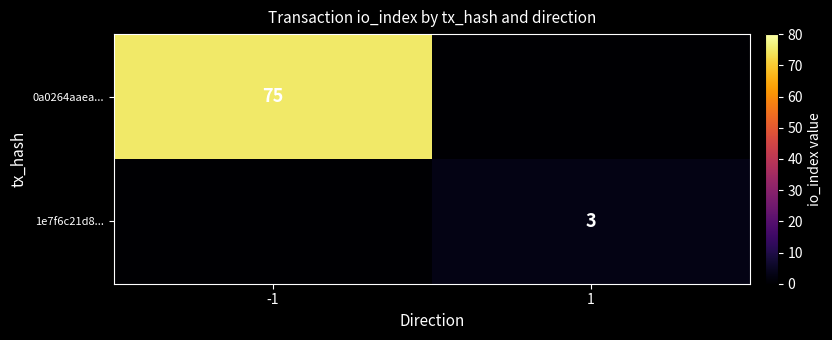

The 0a0264aaea... series shows 75 at -1. True or false?

True